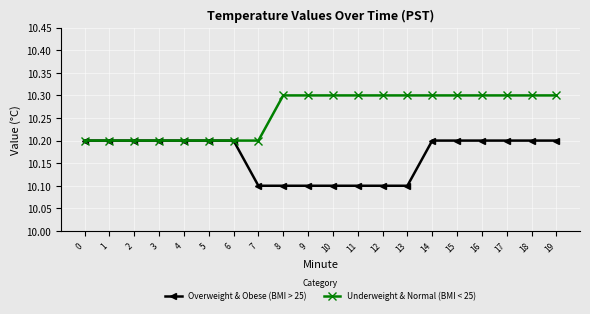

What is the sum of all Overweight & Obese (BMI > 25) values?

203.3